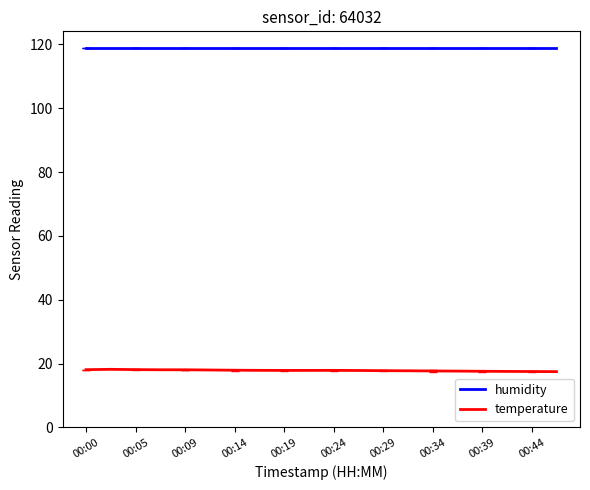

True or false: temperature and humidity cross at least once.

False